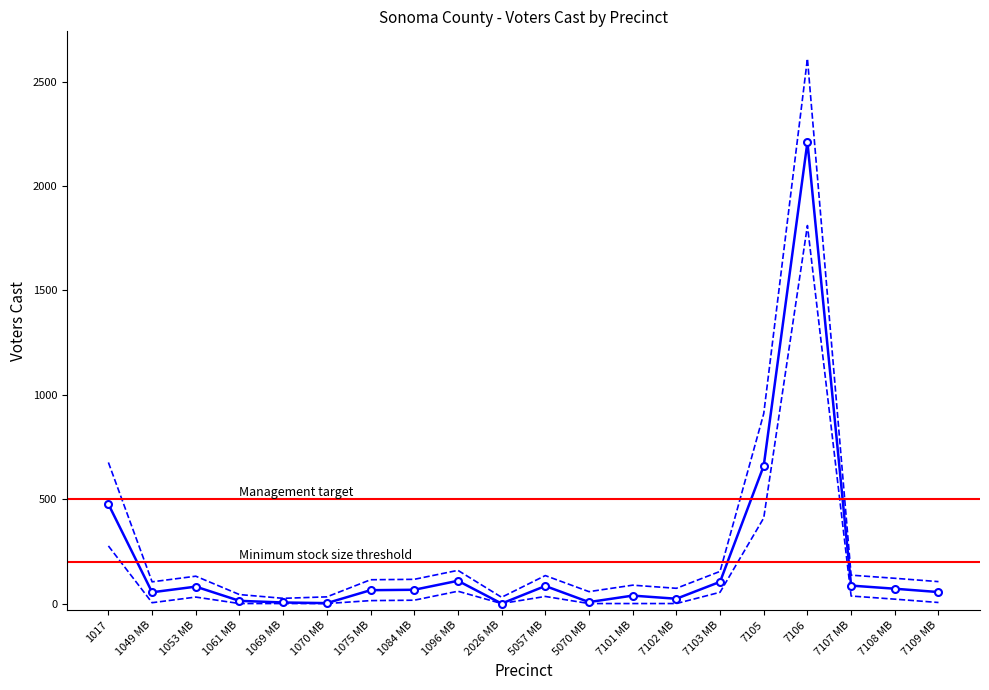

True or false: Voters Cast and Voters Cast Upper intersect in this chart.

False